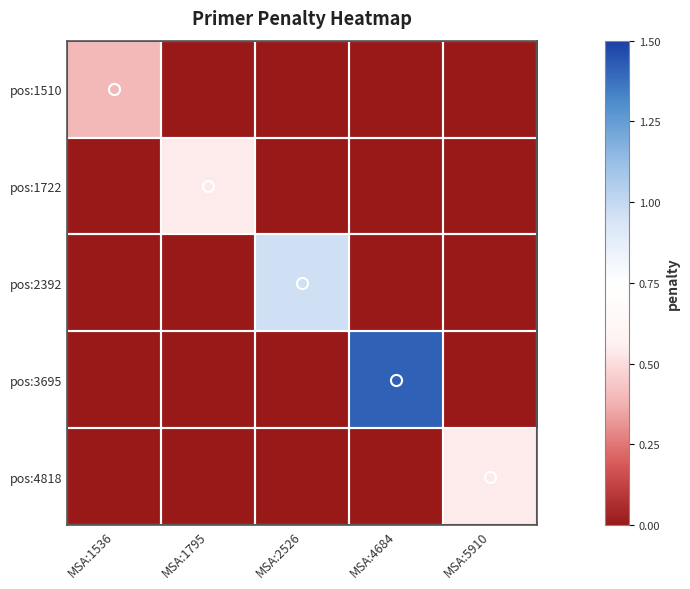

Which series has the largest total across all categories?

pos:3695